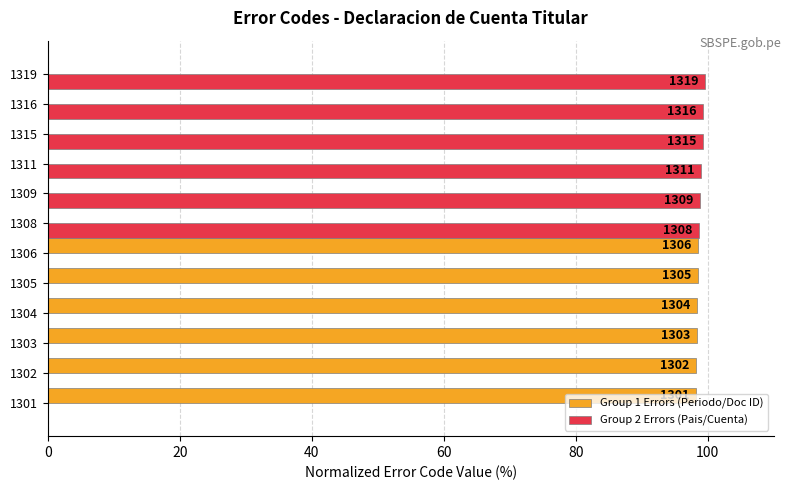

Rank the series by their average value, from highest to lowest.

Group 2 Errors (Pais/Cuenta), Group 1 Errors (Periodo/Doc ID)